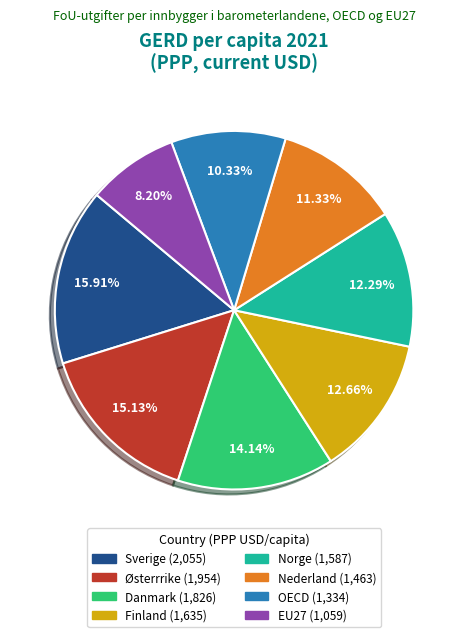

Is there any slice that represents more than half of the pie?

No